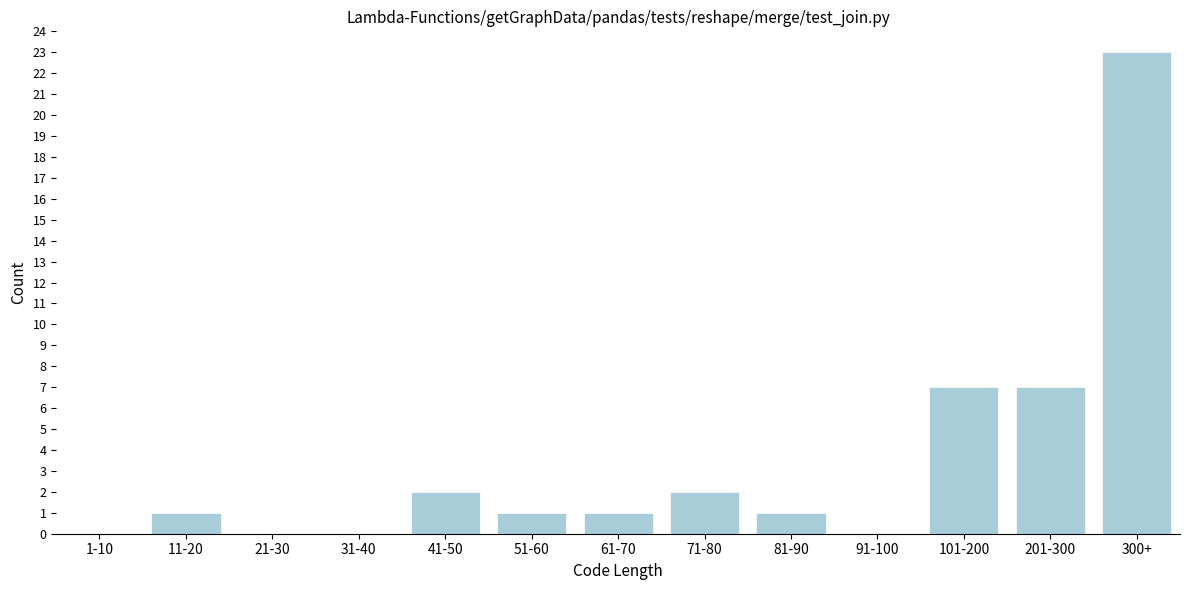

Reading left to right, transcribe all the data shown in this chart.

1-10=0	11-20=1	21-30=0	31-40=0	41-50=2	51-60=1	61-70=1	71-80=2	81-90=1	91-100=0	101-200=7	201-300=7	300+=23